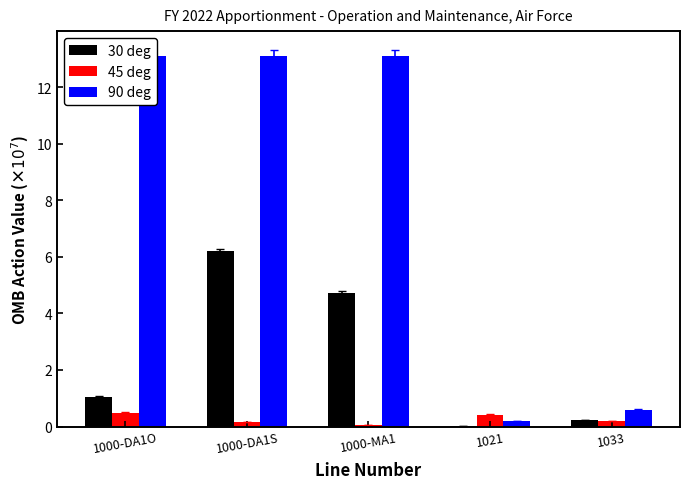

How many bars are there in total?

15